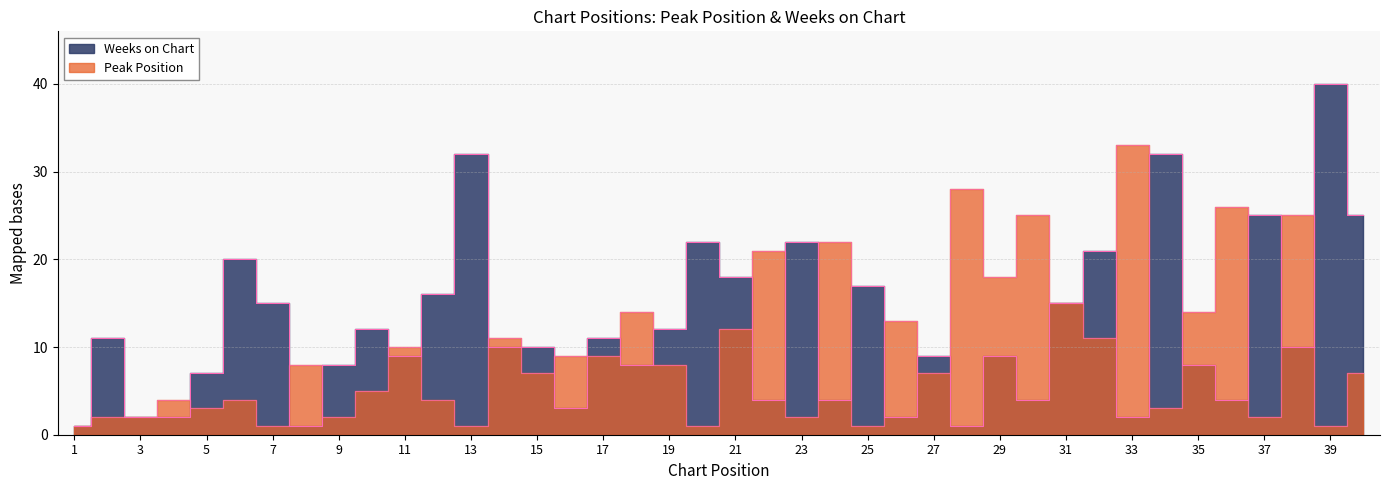

What is the spread (max minus min) of values at 6?

16